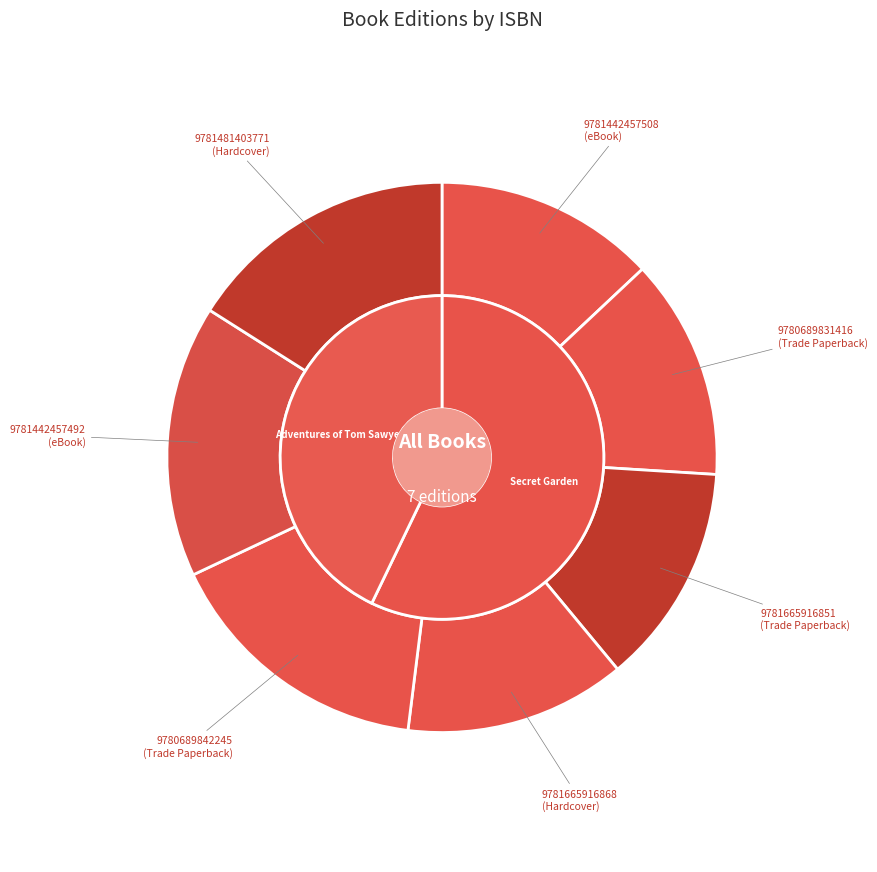

Is it true that 9781442457492 is 27% of the pie?

False